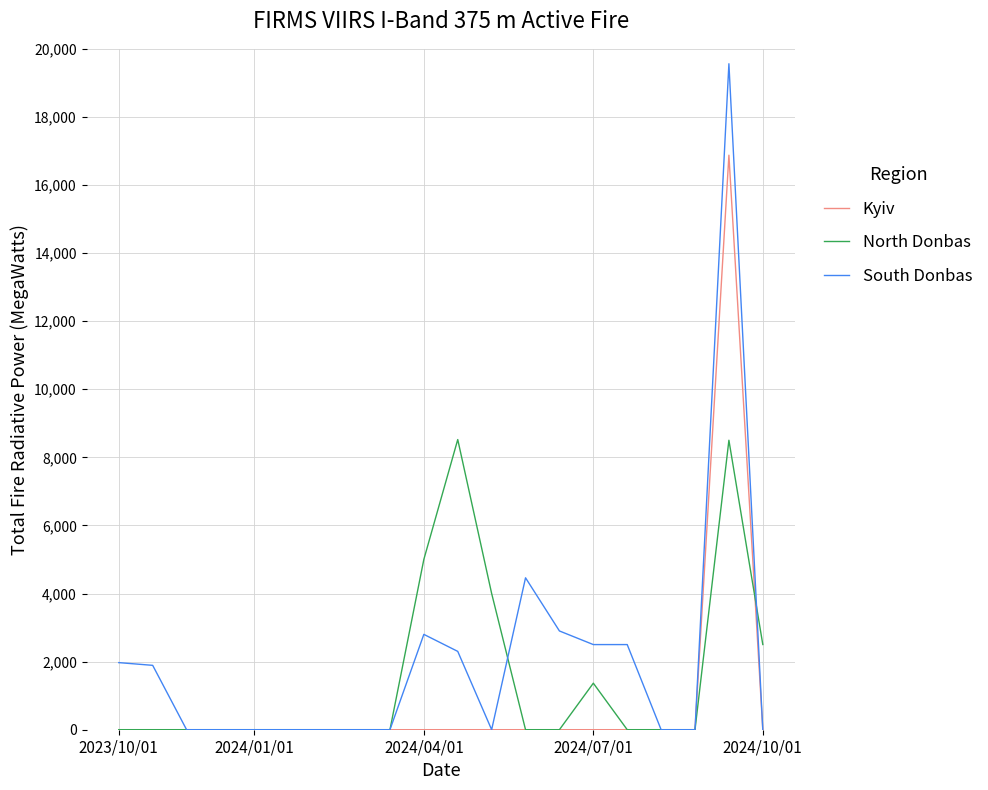

List the series in order of their peak value, lowest first.

North Donbas, Kyiv, South Donbas